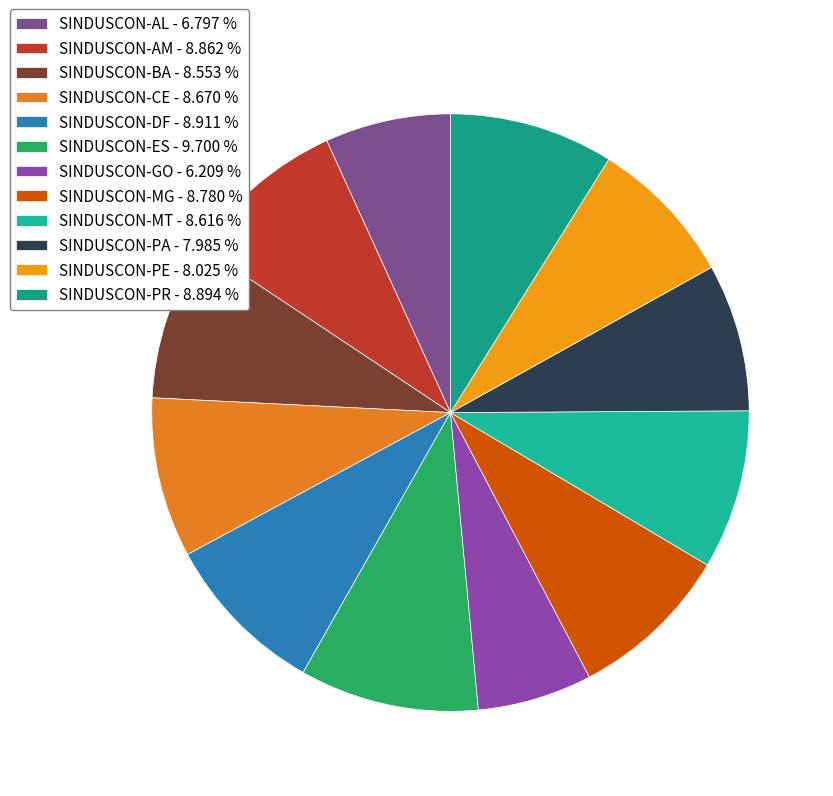

Count the number of slices in the pie.

12